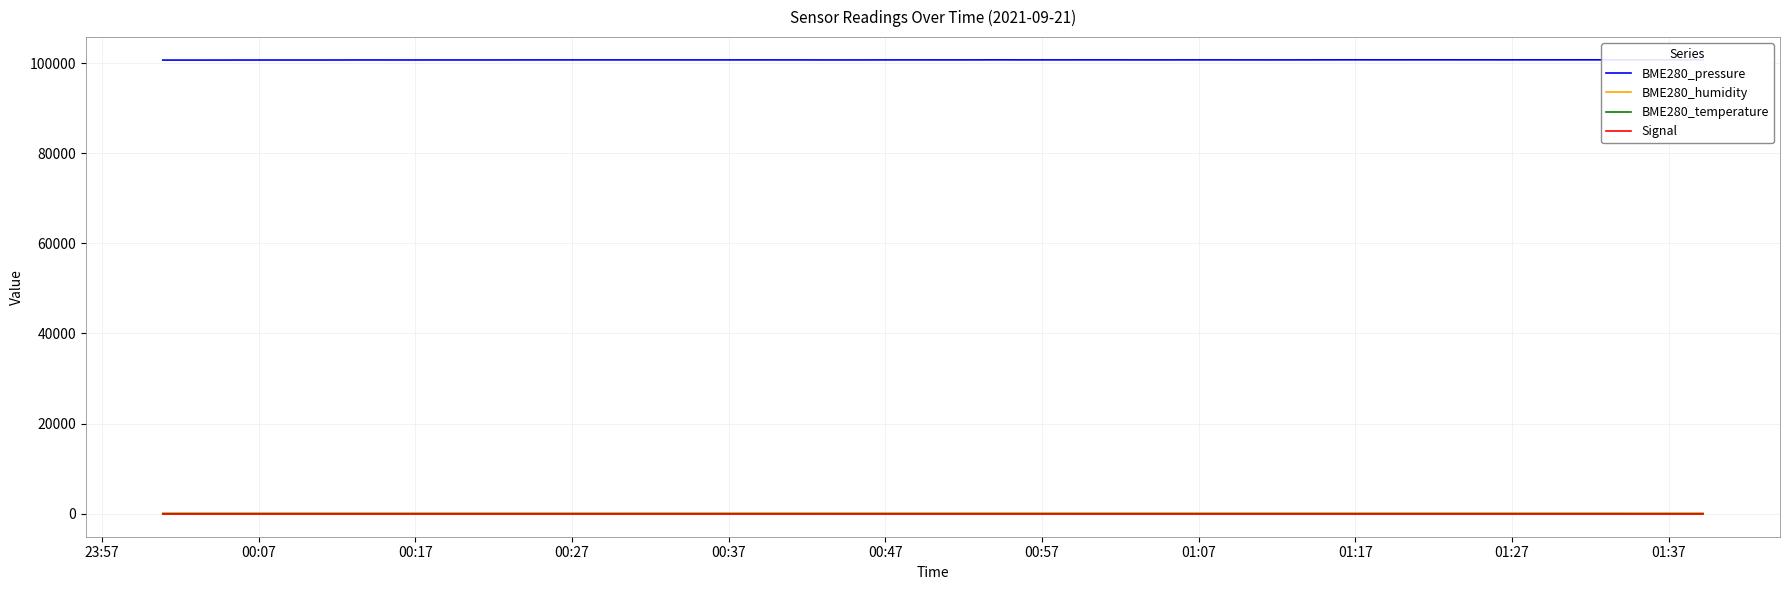

True or false: BME280_humidity and Signal cross at least once.

False